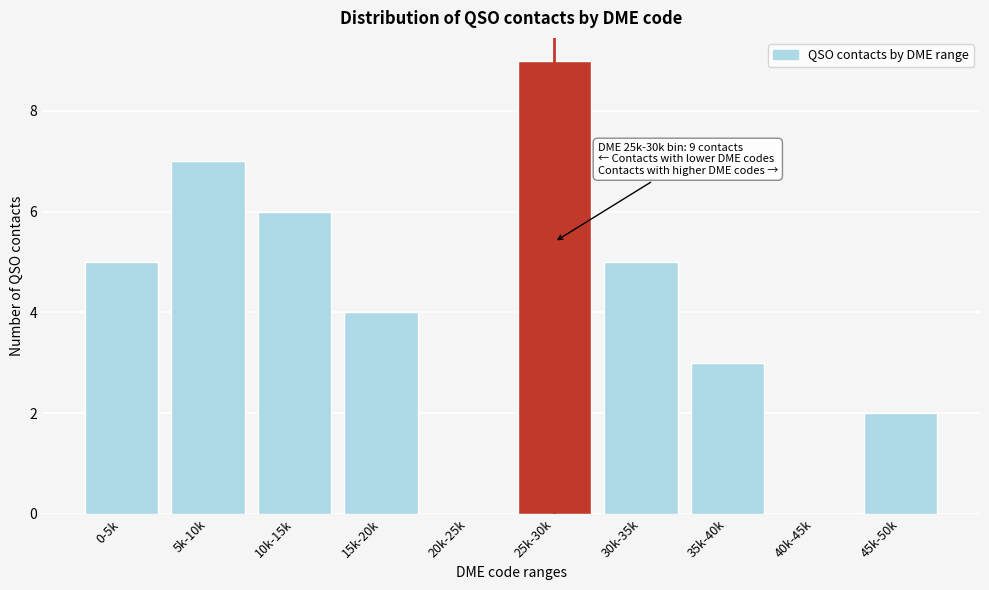

Reading right to left, list all the values displayed in this chart.

45k-50k=2	40k-45k=0	35k-40k=3	30k-35k=5	25k-30k=9	20k-25k=0	15k-20k=4	10k-15k=6	5k-10k=7	0-5k=5